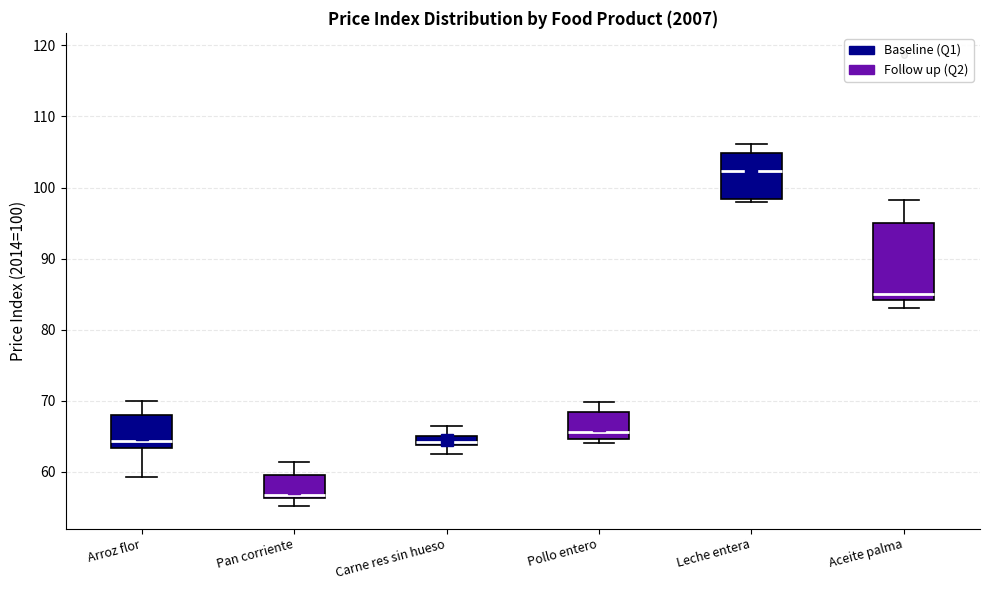

Where does the median line of the box for Leche entera sit on the y-axis? The values are not printed on the chart, so give them approximately, as read against the axis.

102